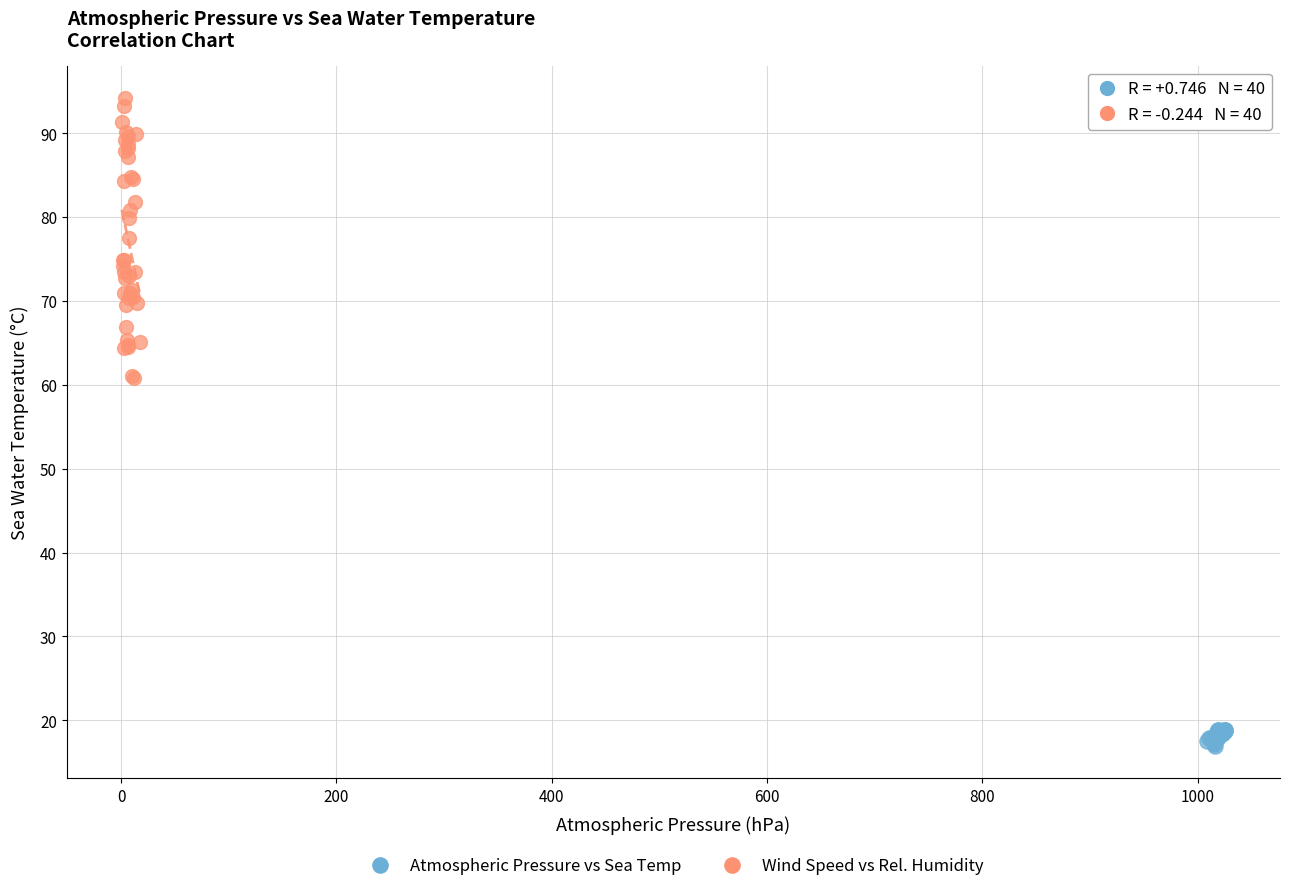

Which series reaches the maximum Y coordinate?

Wind Speed vs Rel. Humidity